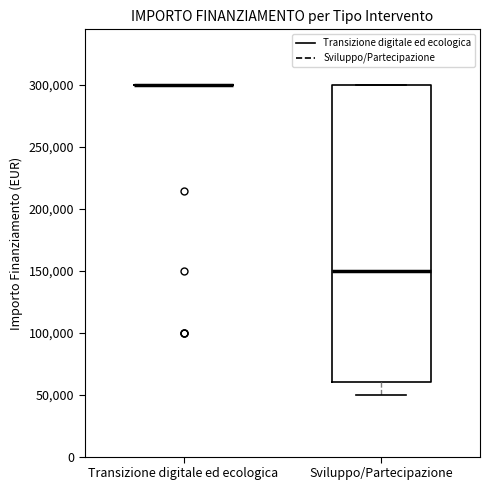

Reading left to right, read every box against the y-axis: the position of its median line, the range the box covers, and the ends of its whiskers. The values are not printed on the chart, so give them approximately, as read against the axis.

Transizione digitale ed ecologica: box collapsed to a line at 300000, whiskers 300000 to 300000
Sviluppo/Partecipazione: median 150000, box 60000 to 300000, whiskers 50000 to 300000